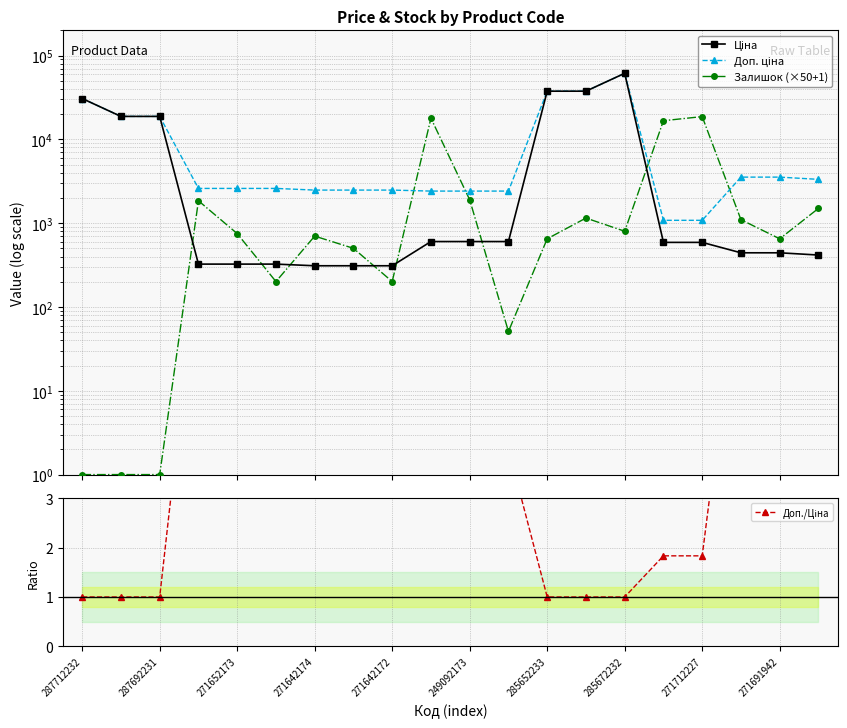

True or false: Залишок (×50+1) has more than 2 points higher than both neighbors.

True